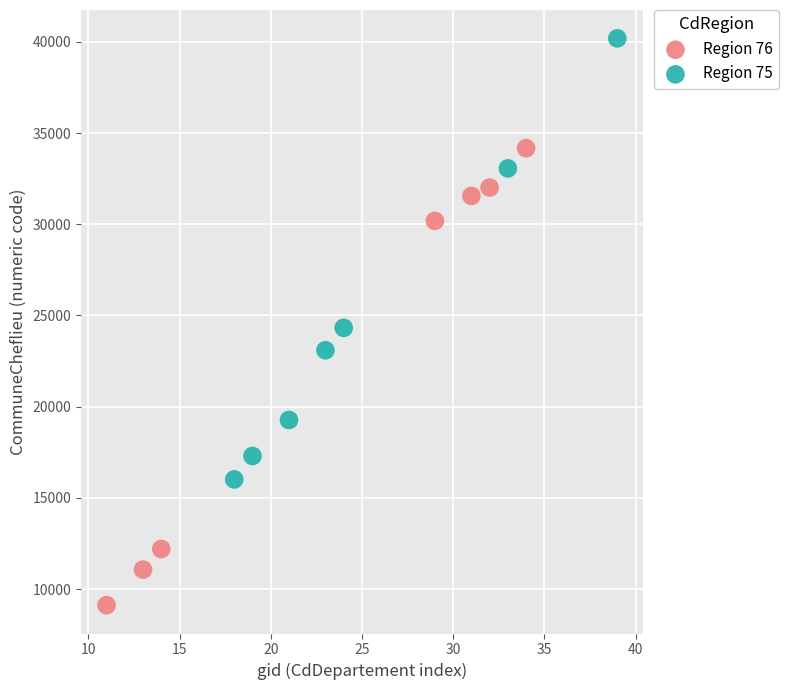

Which series has the widest spread of Y values?

Region 76